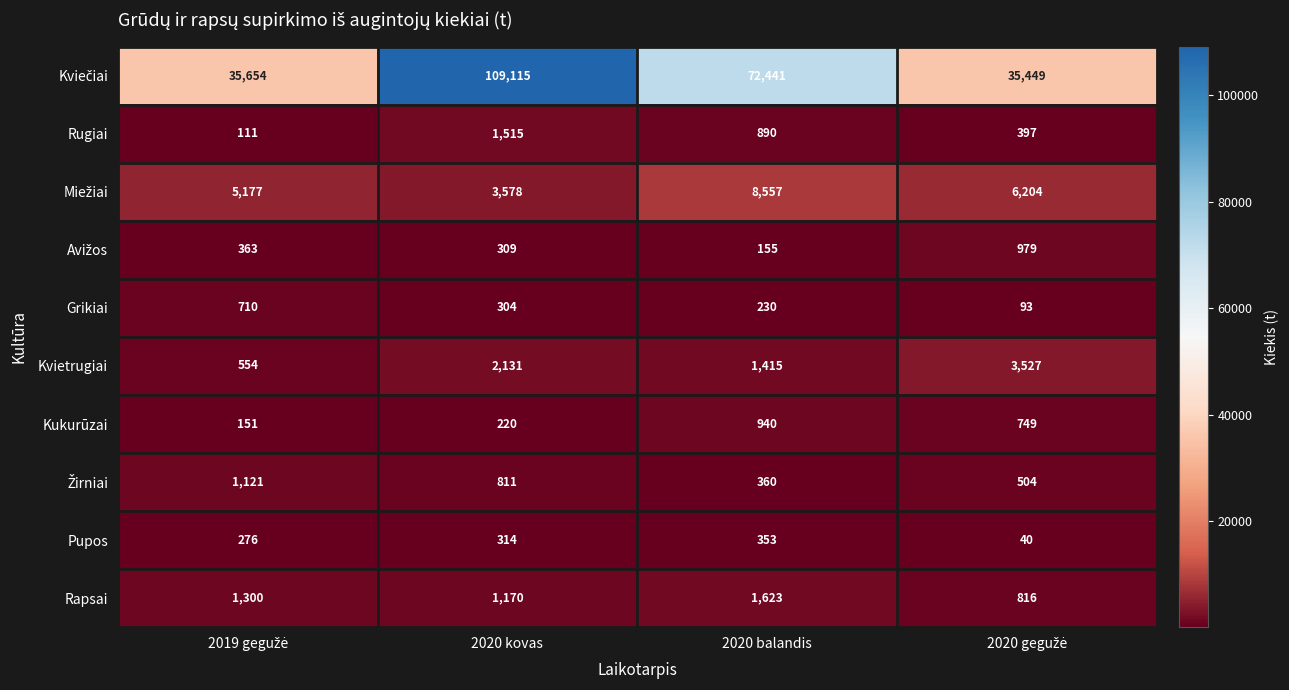

The value of Grikiai at 2020 kovas is 461. True or false?

False